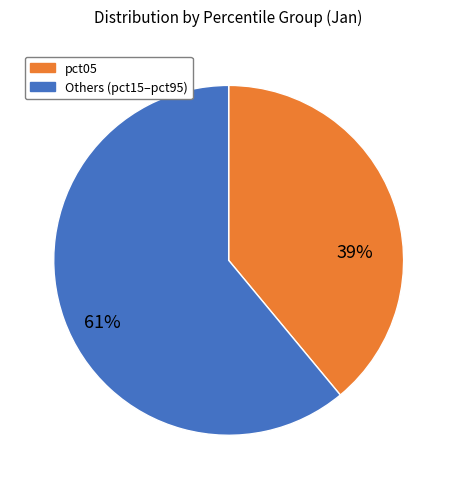

To the nearest percent, what is the difference between the largest and smallest slice percentages?

22%